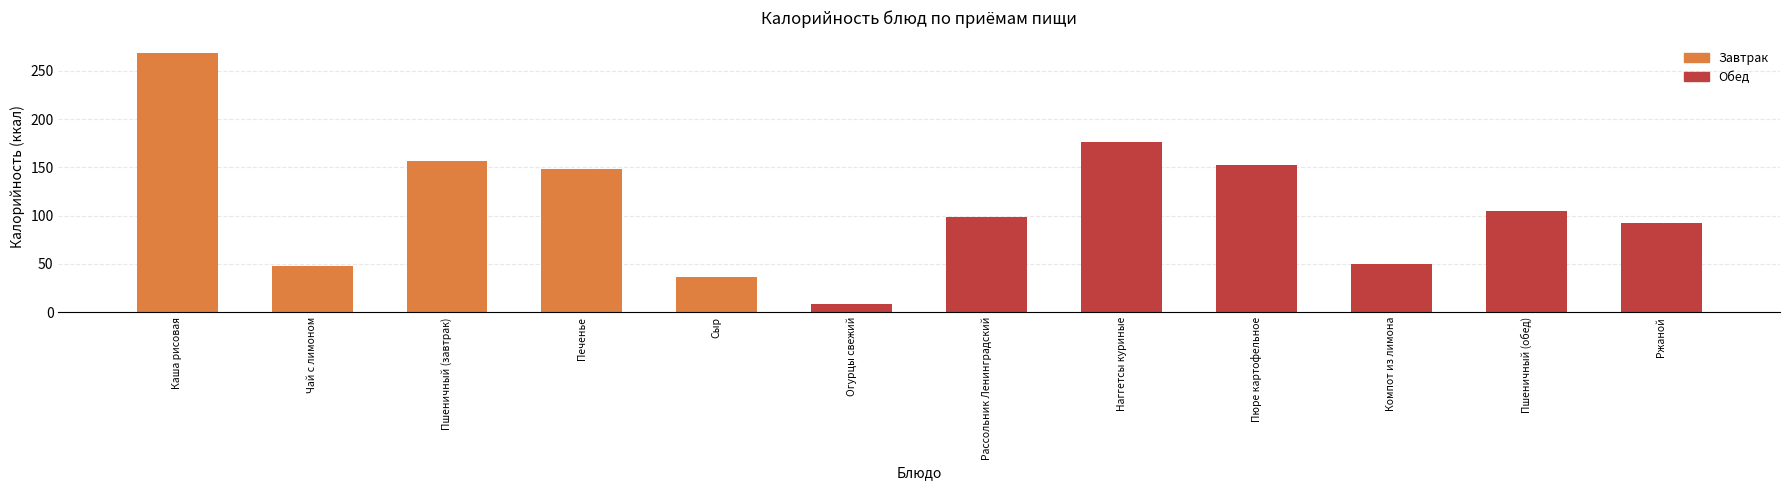

Reading left to right, list all the values displayed in this chart.

Каша рисовая=268	Чай с лимоном=48	Пшеничный (завтрак)=157	Печенье=148	Сыр=36	Огурцы свежий=8	Рассольник Ленинградский=99	Наггетсы куриные=176	Пюре картофельное=152	Компот из лимона=50	Пшеничный (обед)=105	Ржаной=92